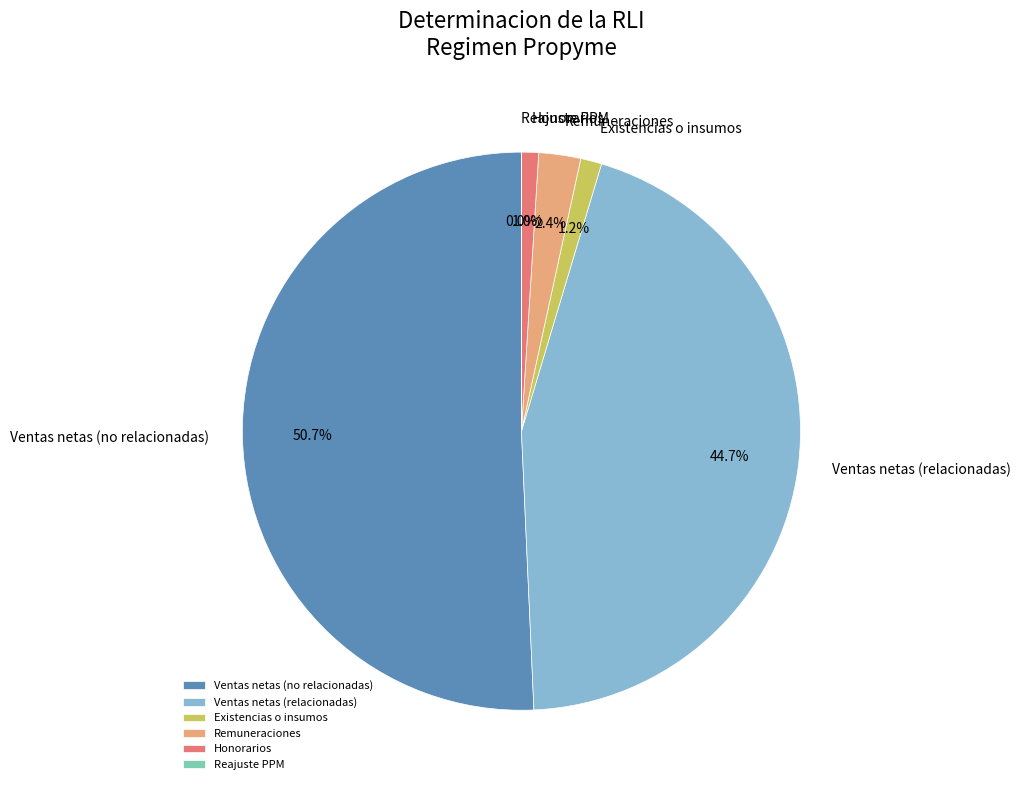

Which has a higher value, Remuneraciones or Ventas netas (relacionadas)?

Ventas netas (relacionadas)